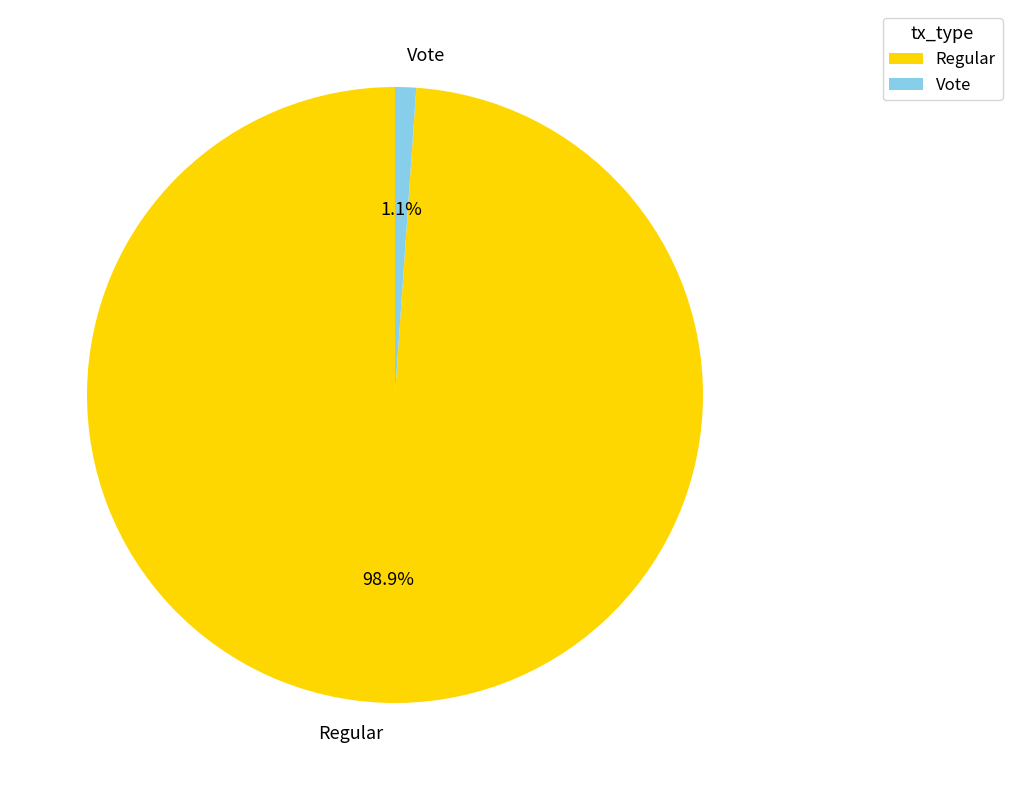

Which has a higher value, Regular or Vote?

Regular